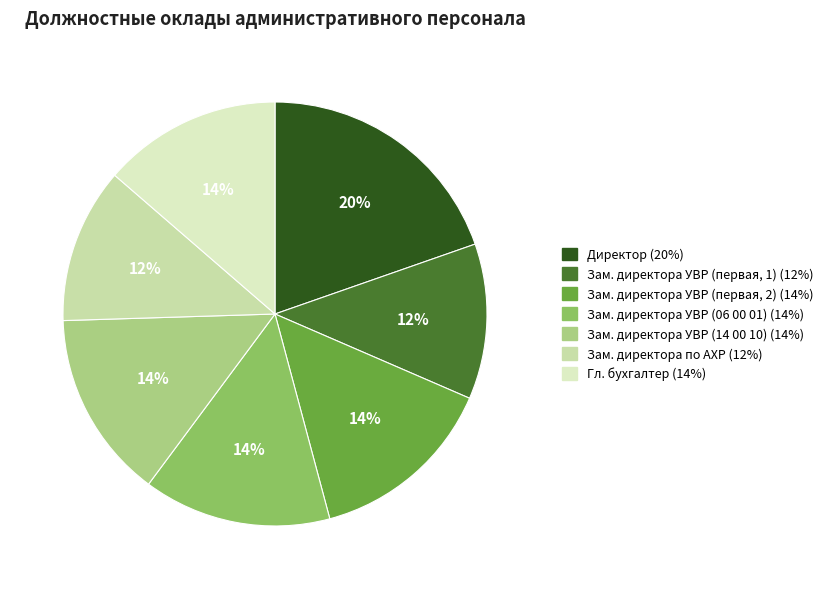

To the nearest percent, what percentage of the pie is Зам. директора УВР (06 00 01)?

14%